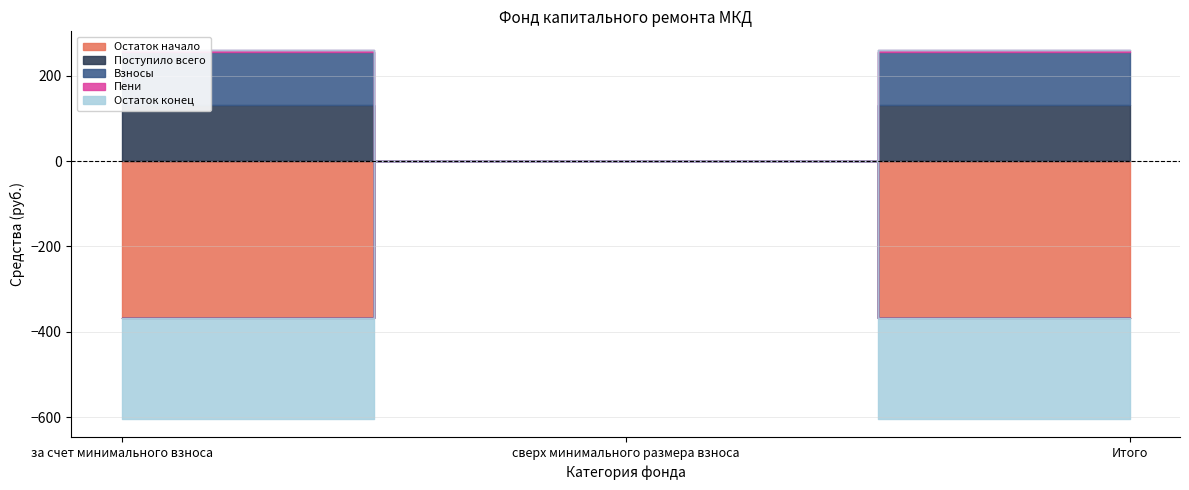

Which label corresponds to the largest value in the chart?

за счет минимального взноса